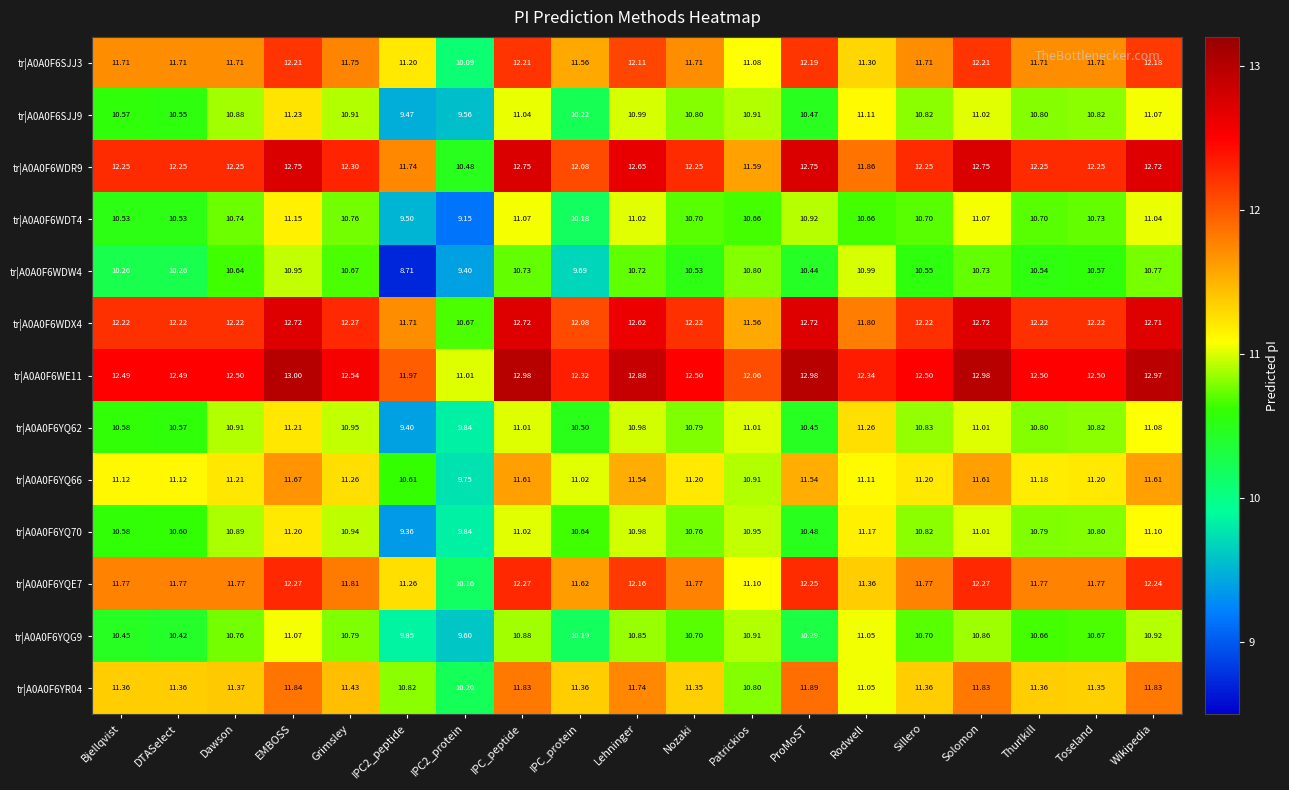

Where is tr|A0A0F6SJJ3 nearest to the value 11?

Patrickios